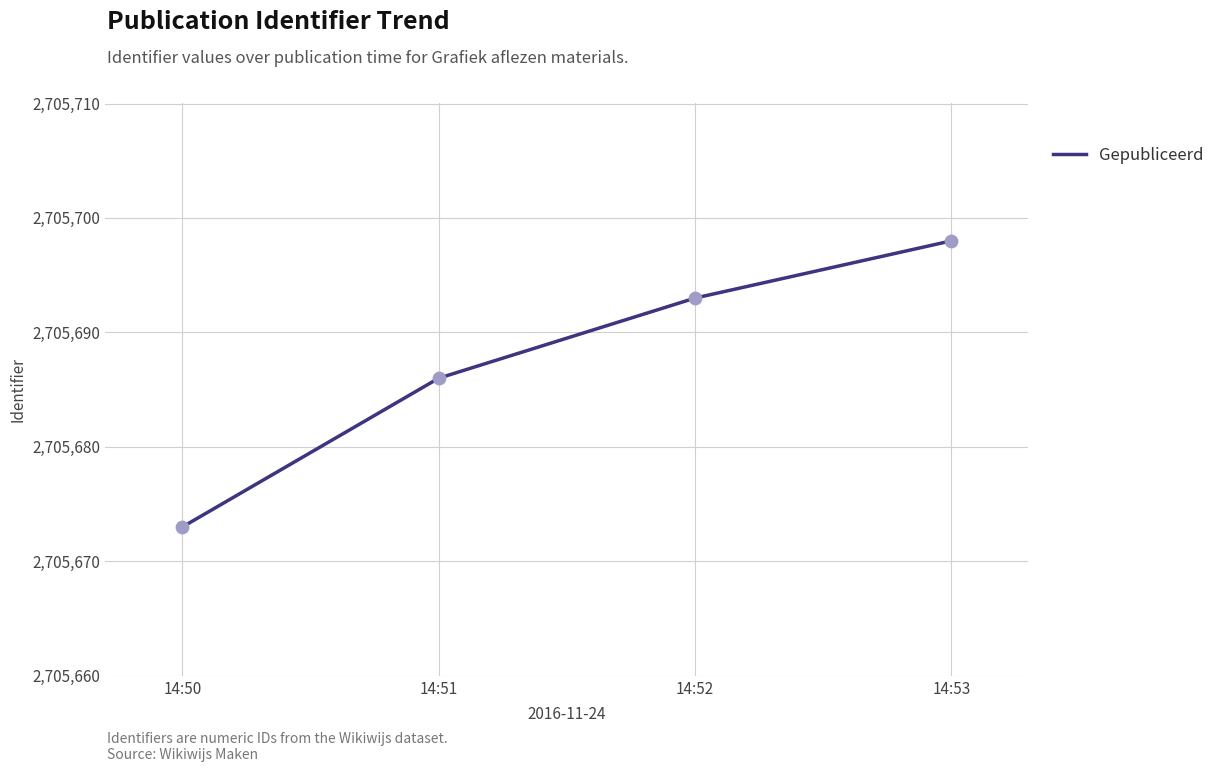

Between 14:50 and 14:53, which is larger?

14:53